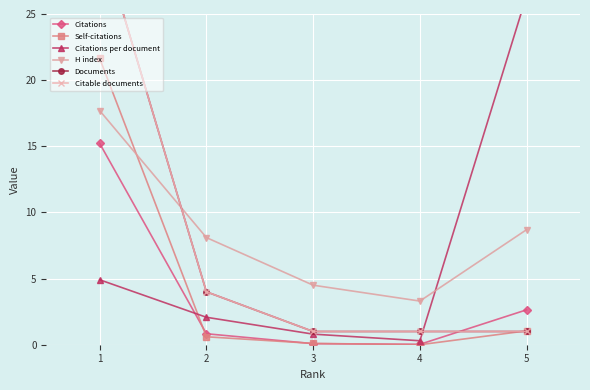

What is the difference between the maximum and minimum values in the H index series?

14.4